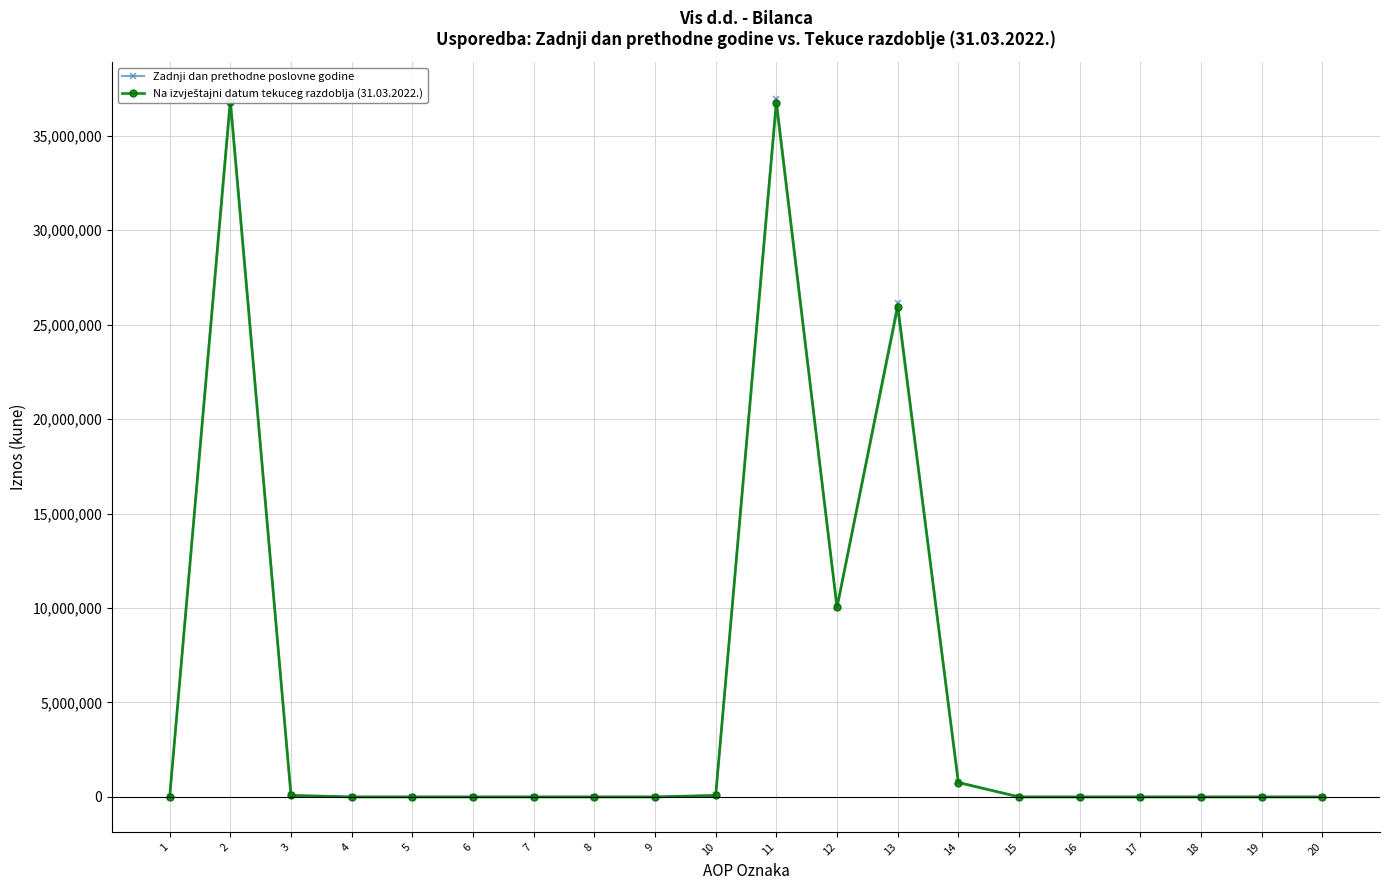

Which series changed the most between 12 and 15?

Zadnji dan prethodne poslovne godine